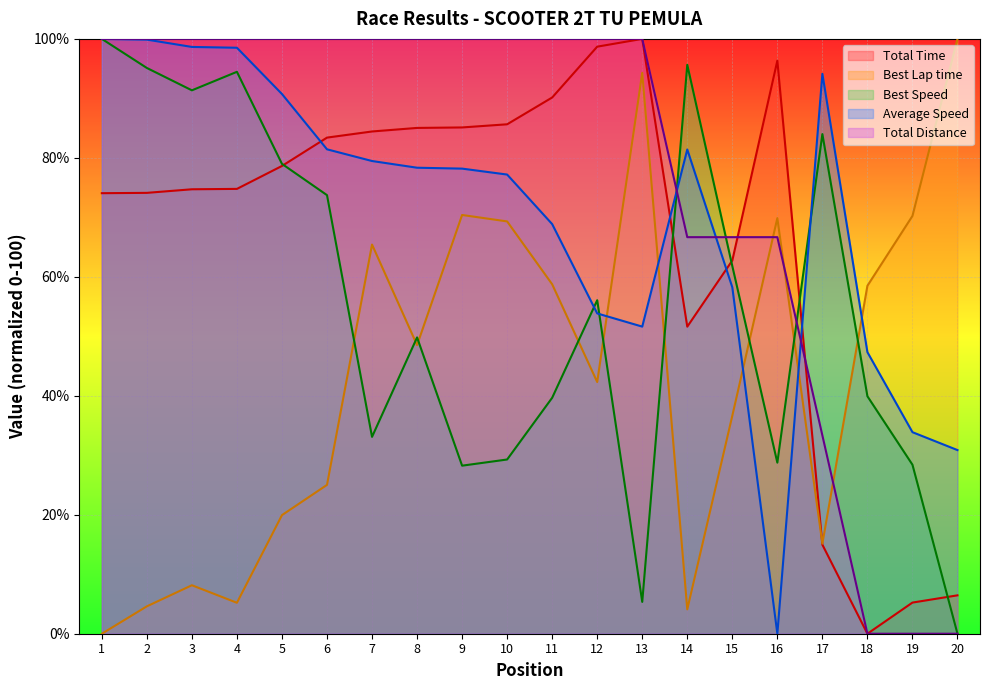

Reading right to left, transcribe all the data shown in this chart.

Total Time: 20=6.5	19=5.2	18=0.0	17=15.0	16=96.3	15=62.8	14=51.6	13=100.0	12=98.7	11=90.1	10=85.6	9=85.1	8=85.0	7=84.4	6=83.4	5=78.6	4=74.8	3=74.7	2=74.1	1=74.1
Best Lap time: 20=100.0	19=70.2	18=58.5	17=15.1	16=69.9	15=36.6	14=4.1	13=94.3	12=42.3	11=58.7	10=69.3	9=70.4	8=48.5	7=65.4	6=25.0	5=19.9	4=5.2	3=8.1	2=4.6	1=0.0
Best Speed: 20=0.0	19=28.4	18=39.9	17=84.0	16=28.8	15=61.8	14=95.6	13=5.4	12=56.1	11=39.7	10=29.3	9=28.3	8=49.8	7=33.1	6=73.7	5=79.0	4=94.5	3=91.4	2=95.1	1=100.0
Average Speed: 20=30.9	19=33.9	18=47.3	17=94.1	16=0.0	15=58.2	14=81.4	13=51.6	12=53.8	11=68.9	10=77.2	9=78.2	8=78.3	7=79.5	6=81.4	5=90.7	4=98.5	3=98.6	2=99.9	1=100.0
Total Distance: 20=0.0	19=0.0	18=0.0	17=33.3	16=66.7	15=66.7	14=66.7	13=100.0	12=100.0	11=100.0	10=100.0	9=100.0	8=100.0	7=100.0	6=100.0	5=100.0	4=100.0	3=100.0	2=100.0	1=100.0